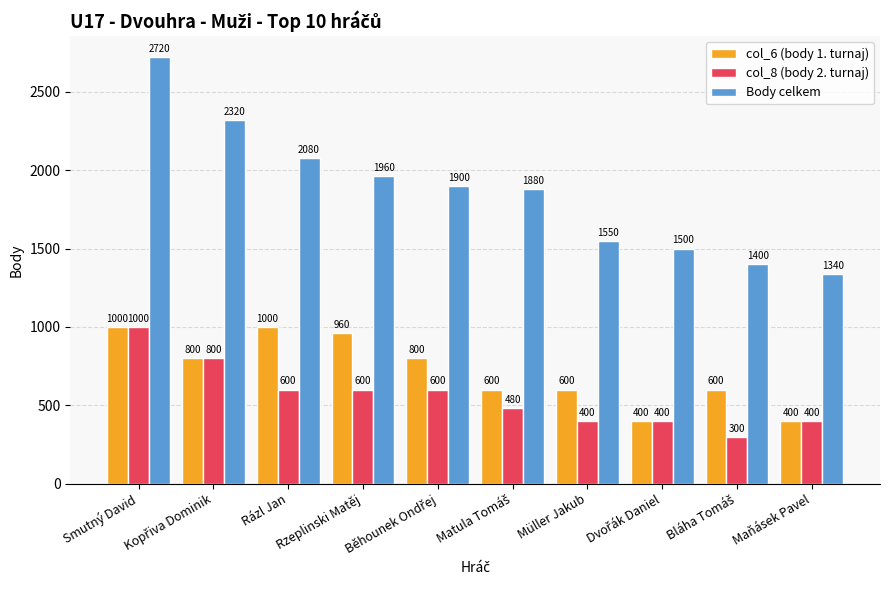

What is the value of the Body celkem bar at the 9th from the left?

1400